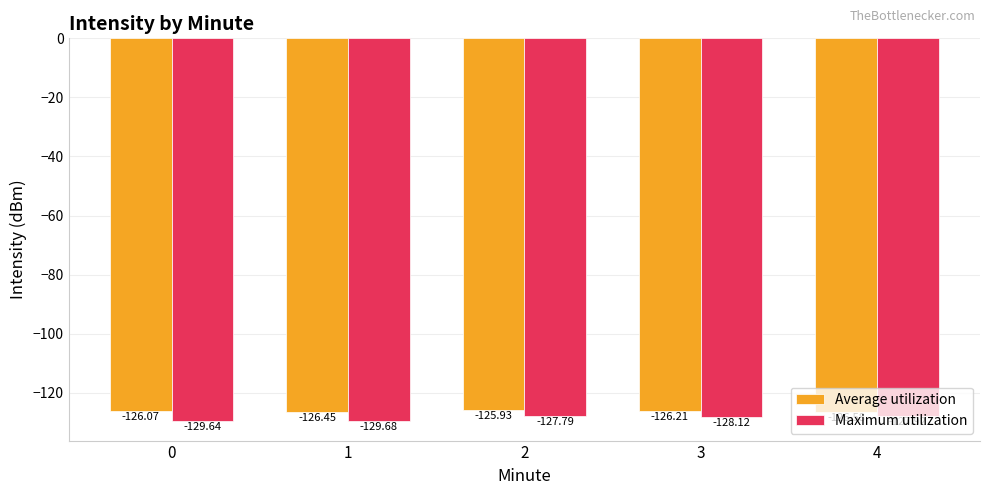

Is the value of Maximum utilization at 1 greater than the value of Average utilization at 2?

No